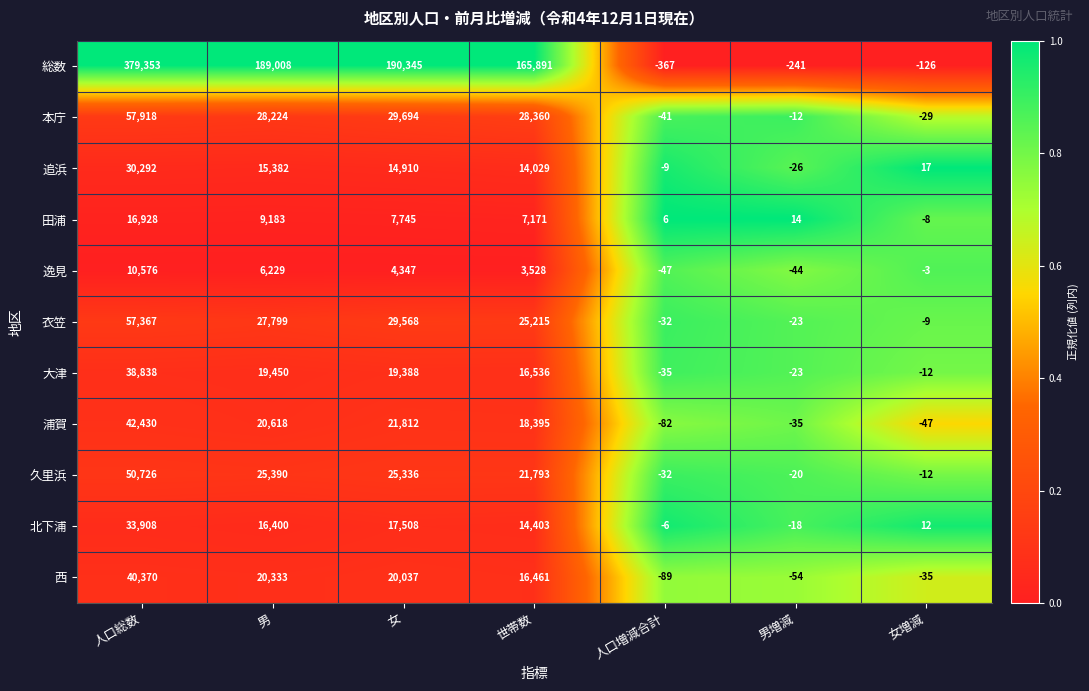

What is the sum of all 浦賀 values?

103091